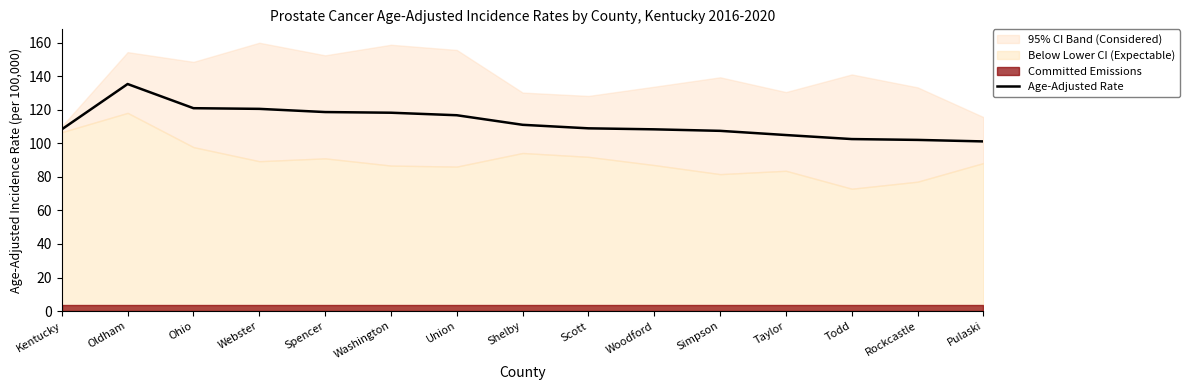

What is the sum of the values at Taylor and Simpson?

212.3